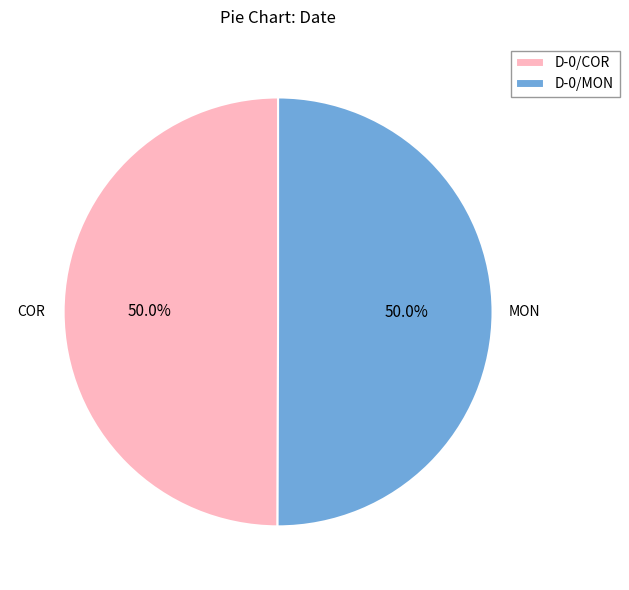

Approximately how many times larger is the value at D-0/COR compared to D-0/MON?

1.0